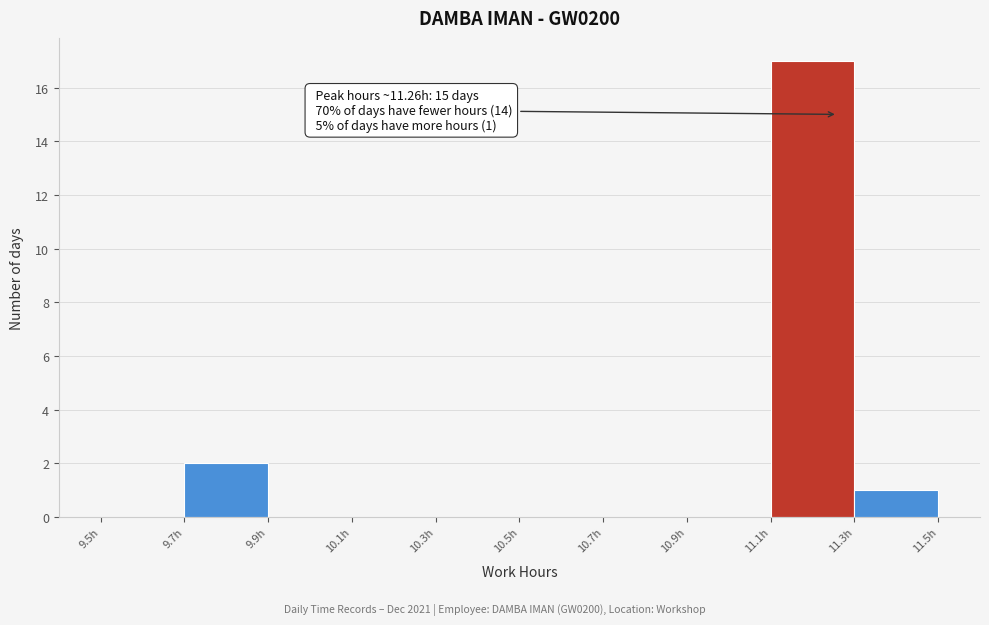

Which range on the x-axis has the tallest bar?

11.1 to 11.3